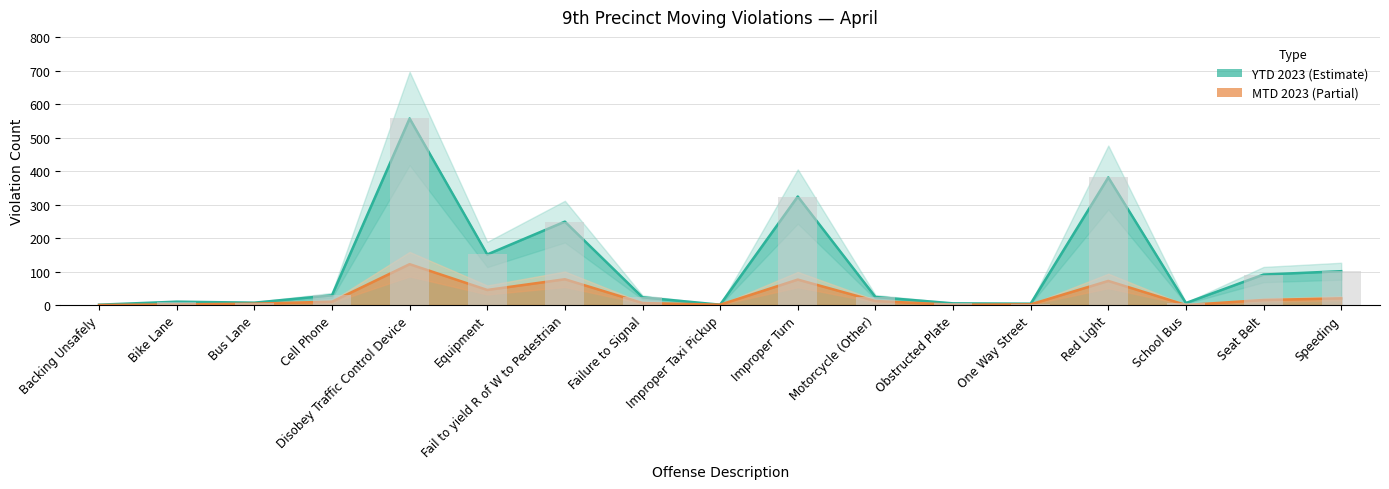

Where does the YTD 2023 series first go above 24?

Cell Phone